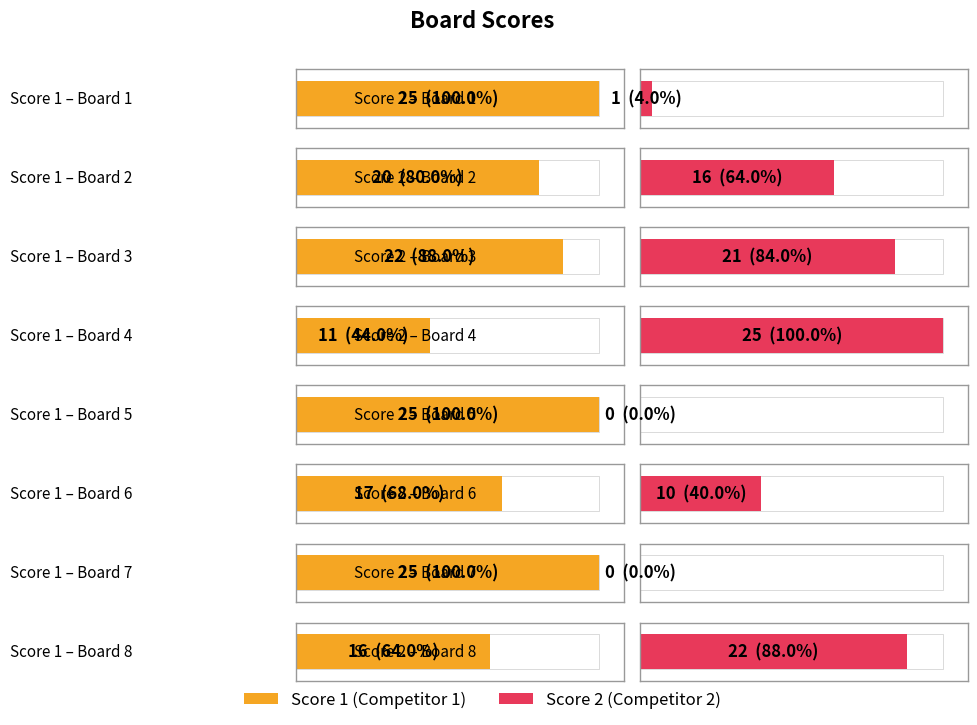

What is the minimum value for Score 1?

11